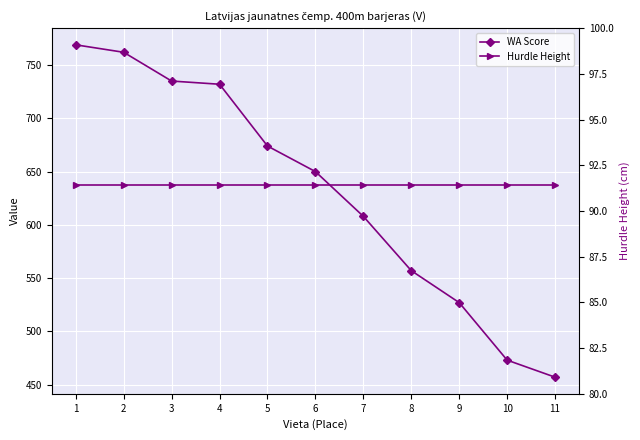

Which series has the widest spread of values?

WA Score